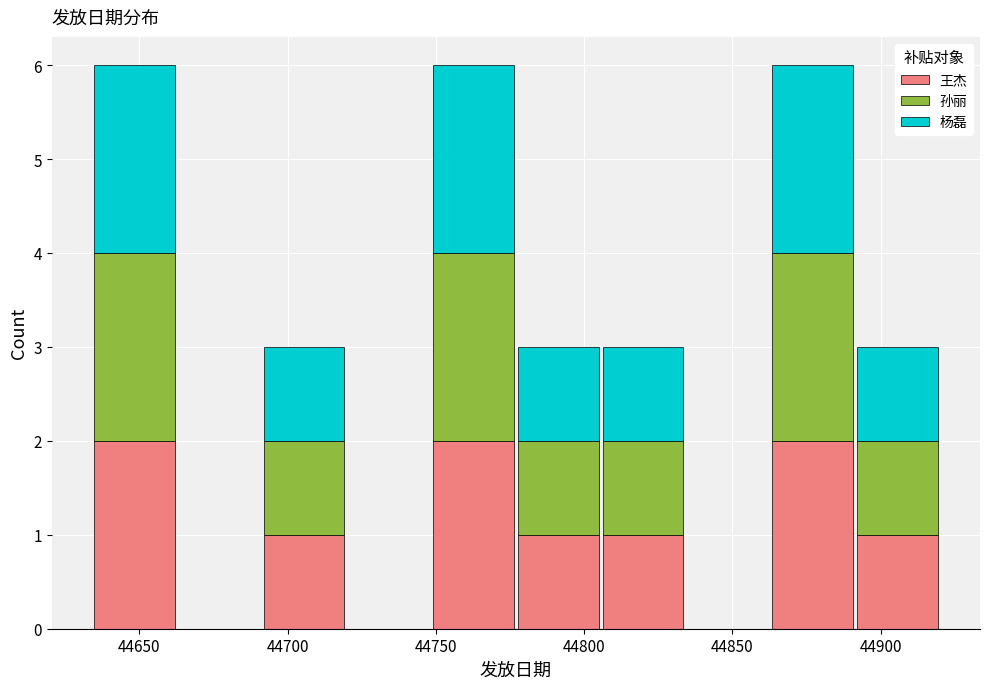

Reading left to right, transcribe this chart: for each stacked bar, give the range it covers on the x-axis and its total height. Neither the bar edges nor the heights are printed on the chart, so give them approximately, as read against the axes.

44635 to 44665: 6
44665 to 44690: 0
44690 to 44720: 3
44720 to 44750: 0
44750 to 44775: 6
44775 to 44805: 3
44805 to 44835: 3
44835 to 44865: 0
44865 to 44890: 6
44890 to 44920: 3